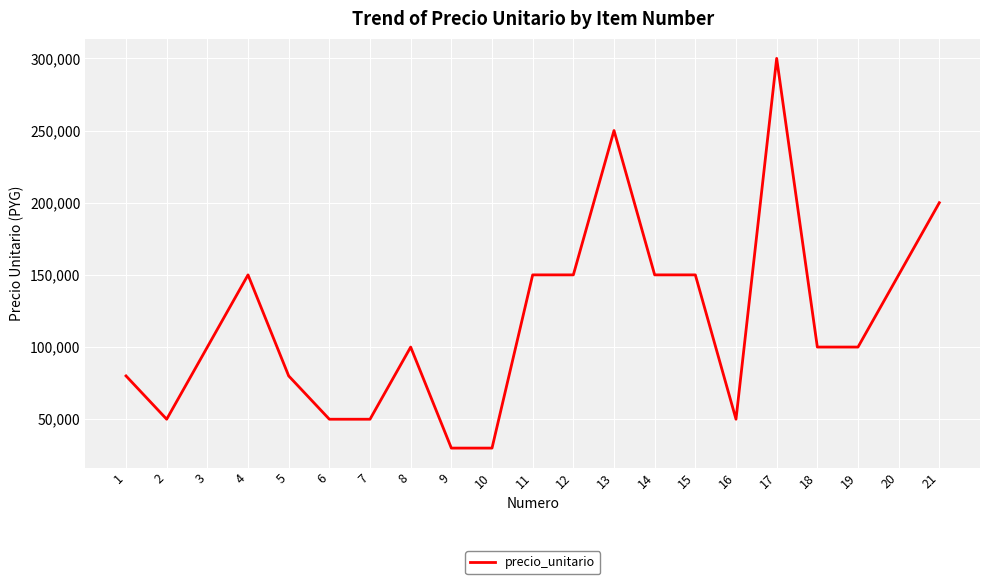

Reading left to right, what are all the values shown in this chart?

1=80000	2=50000	3=100000	4=150000	5=80000	6=50000	7=50000	8=100000	9=30000	10=30000	11=150000	12=150000	13=250000	14=150000	15=150000	16=50000	17=300000	18=100000	19=100000	20=150000	21=200000